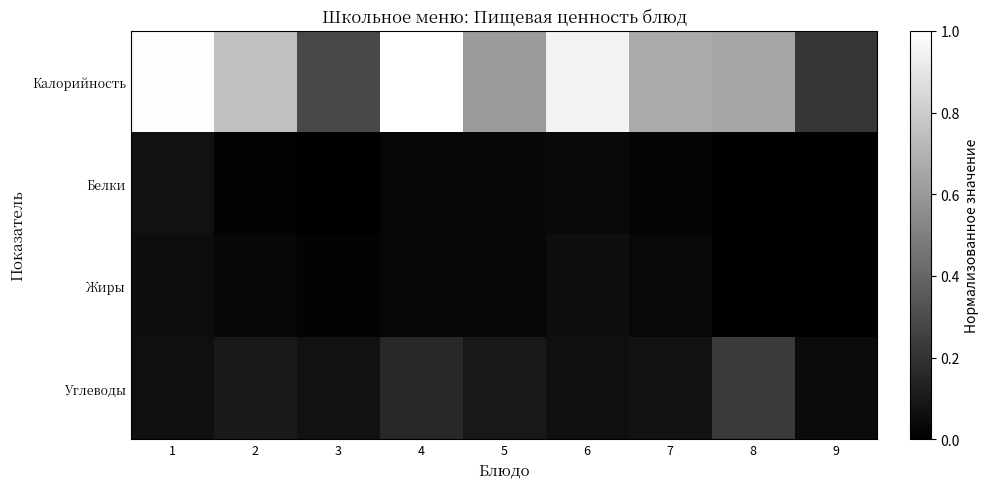

Which series changed the most between 2 and 8?

Углеводы